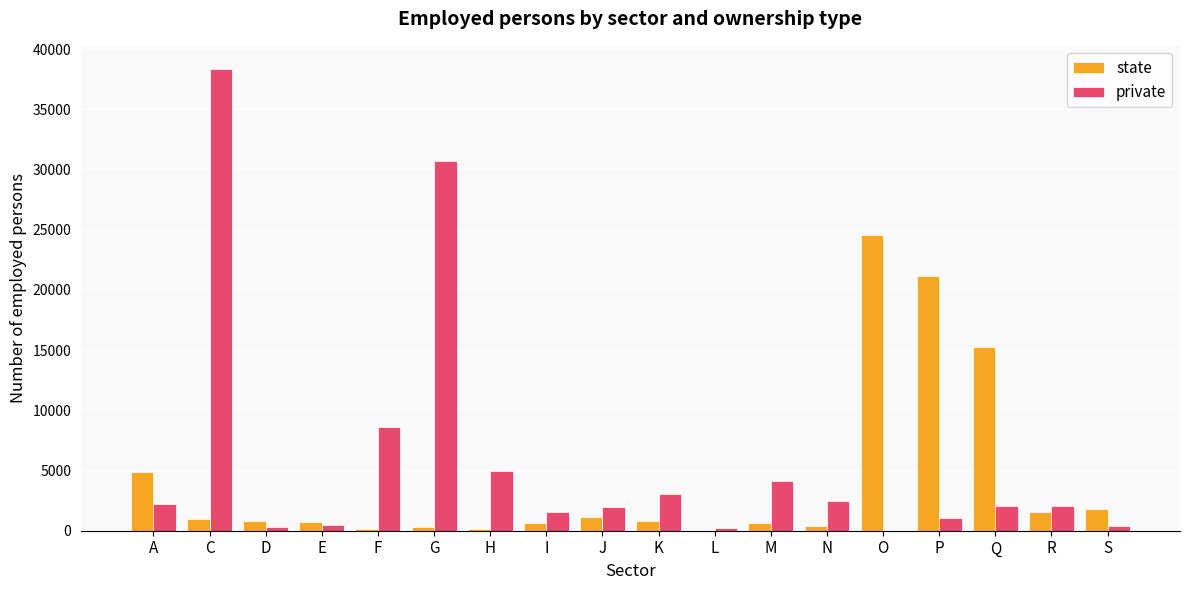

At which label does state reach its peak?

O